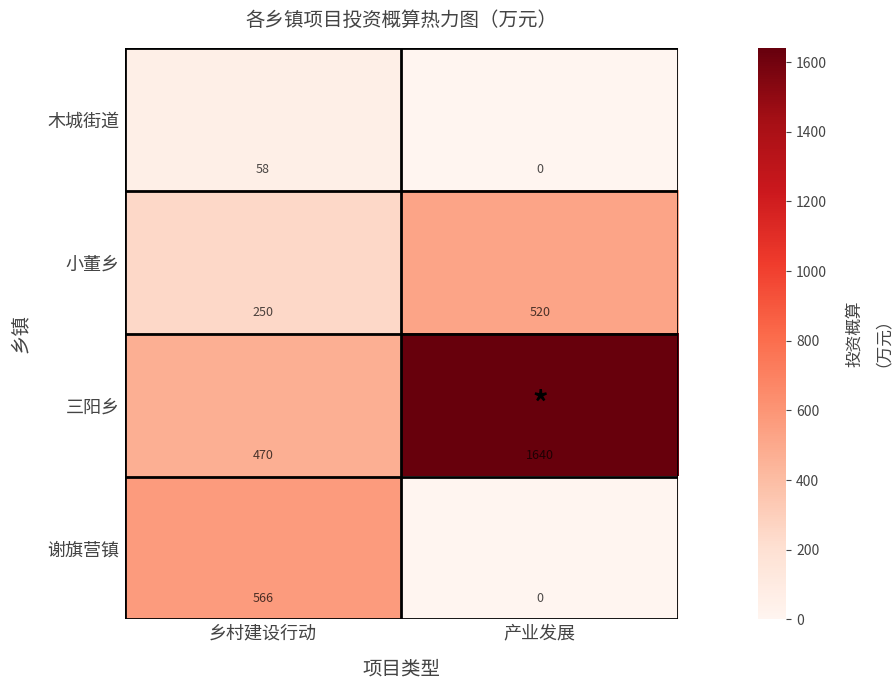

What is the sum of the 小董乡 values at 乡村建设行动 and 产业发展?

770